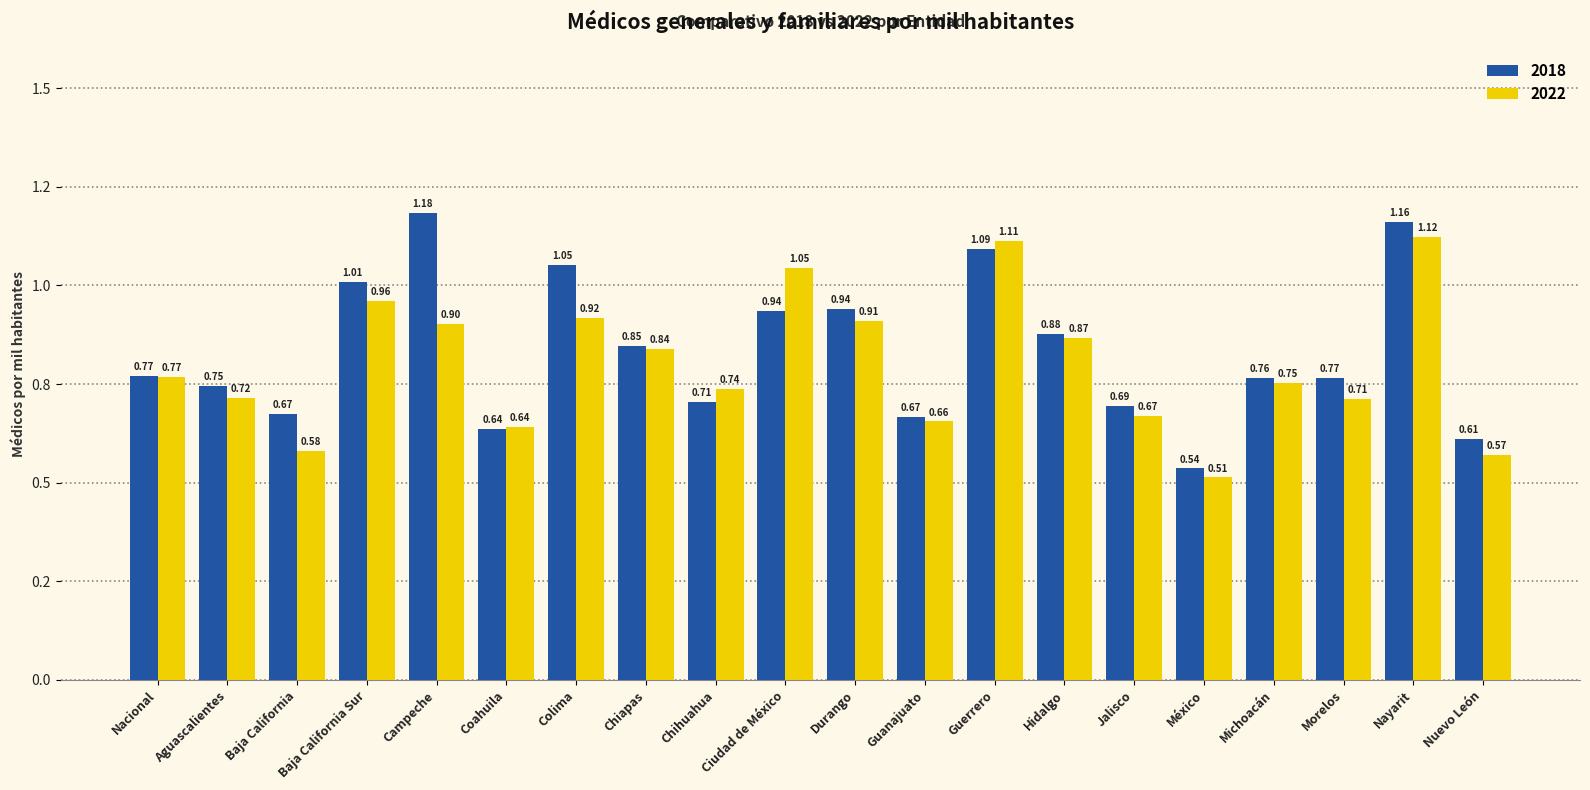

The 2022 series shows 0.8 at Chiapas. True or false?

True